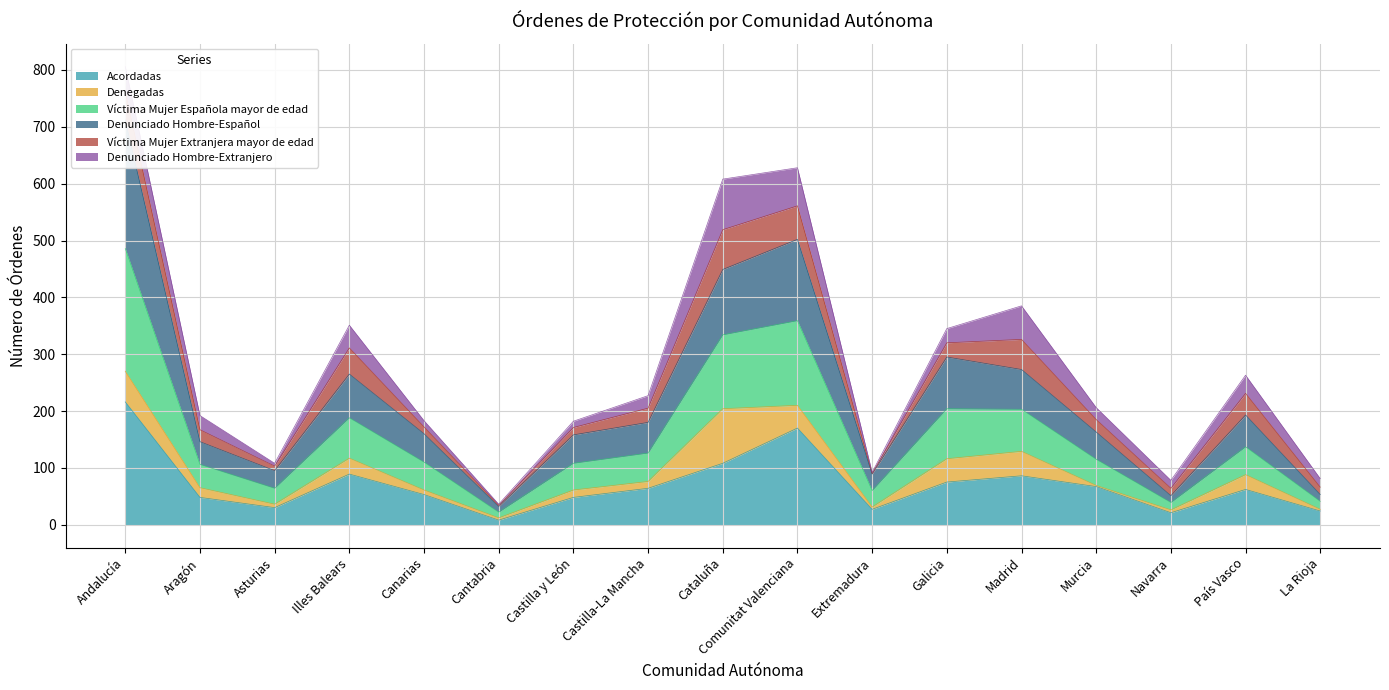

True or false: Acordadas has a value of 21 at Navarra.

True